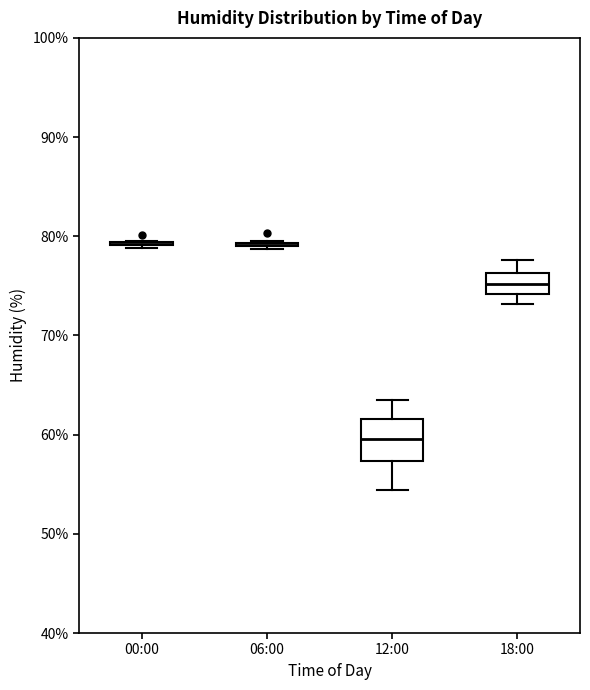

Reading left to right, transcribe this box plot: for each box, give where its median line is, the range the box spans, and where its two whiskers end, as read against the y-axis. The values are not printed on the chart, so give them approximately, as read against the axis.

00:00: box collapsed to a line at 79, whiskers 79 to 80
06:00: box collapsed to a line at 79, whiskers 79 to 80
12:00: median 60, box 57 to 62, whiskers 54 to 64
18:00: median 75, box 74 to 76, whiskers 73 to 78